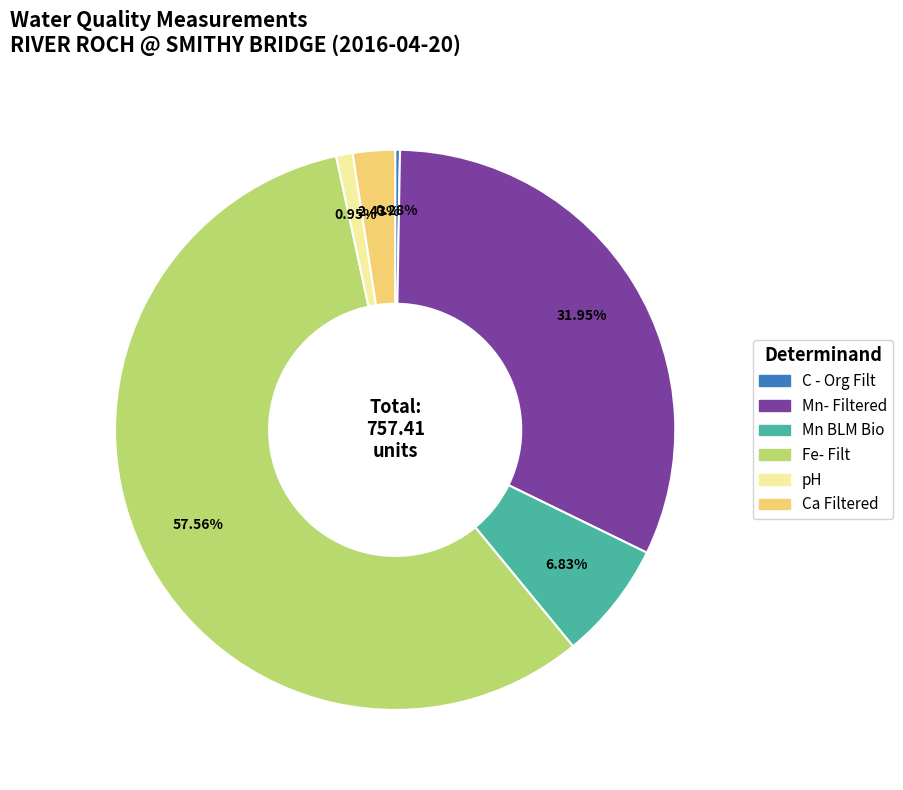

What is the ratio of the value at Mn- Filtered to the value at Mn BLM Bio?

4.7